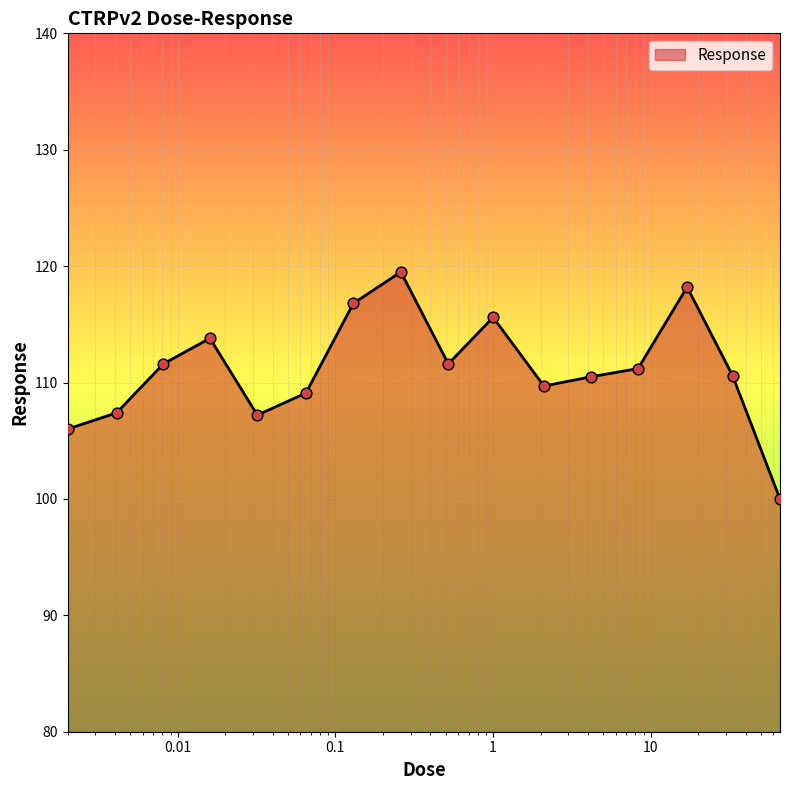

What is the minimum value shown in the chart?

100.0